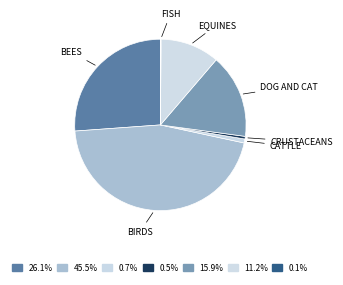

What is the largest slice in the pie chart?

Birds